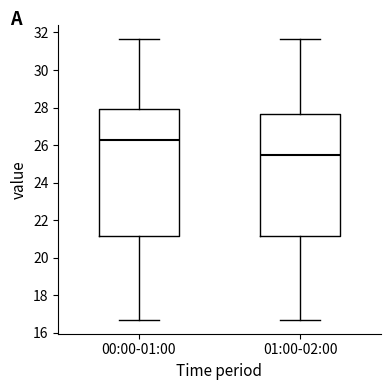

Which box's median line is the highest?

00:00-01:00